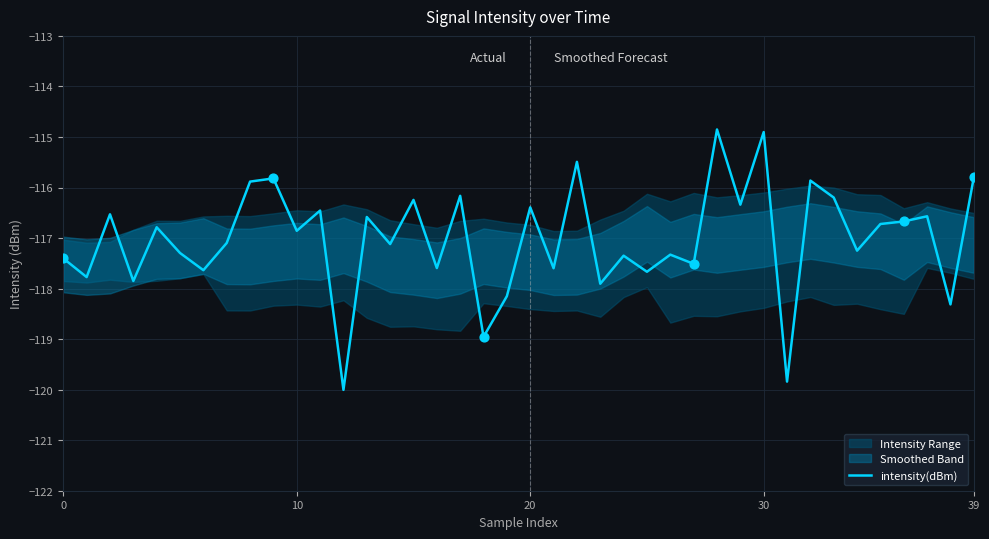

What is the change in value from 18 to 36?

+2.3